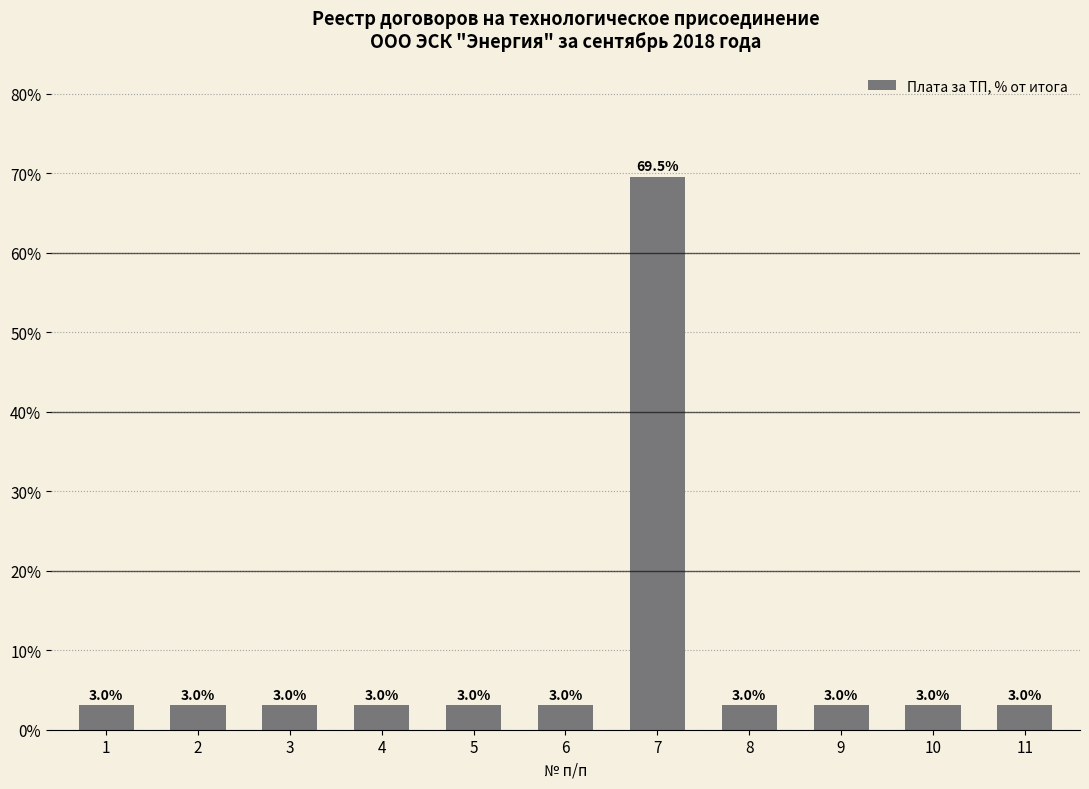

True or false: the data shows 3.0 at 2.

True